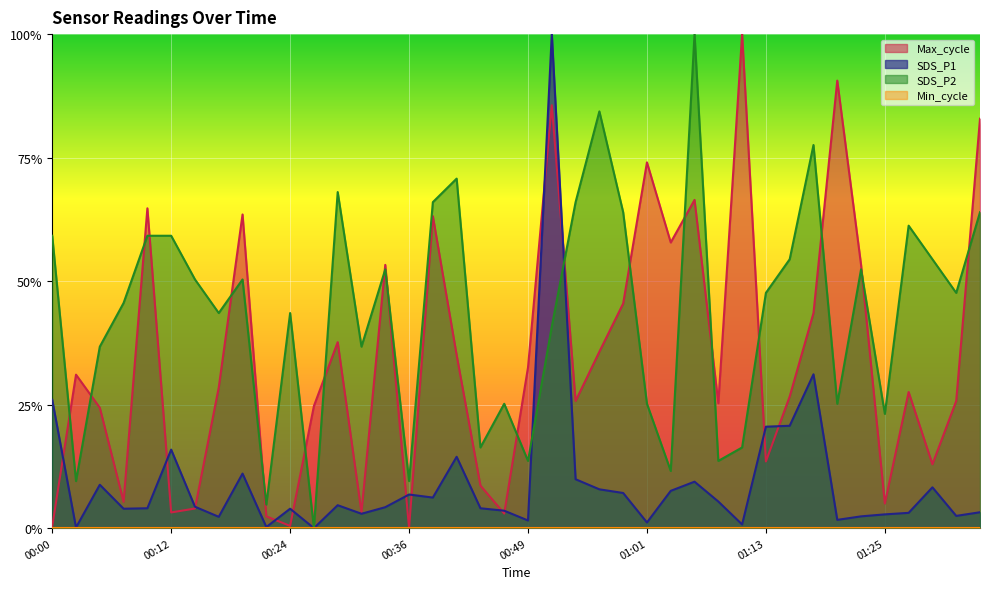

How many lines are shown in the chart?

3